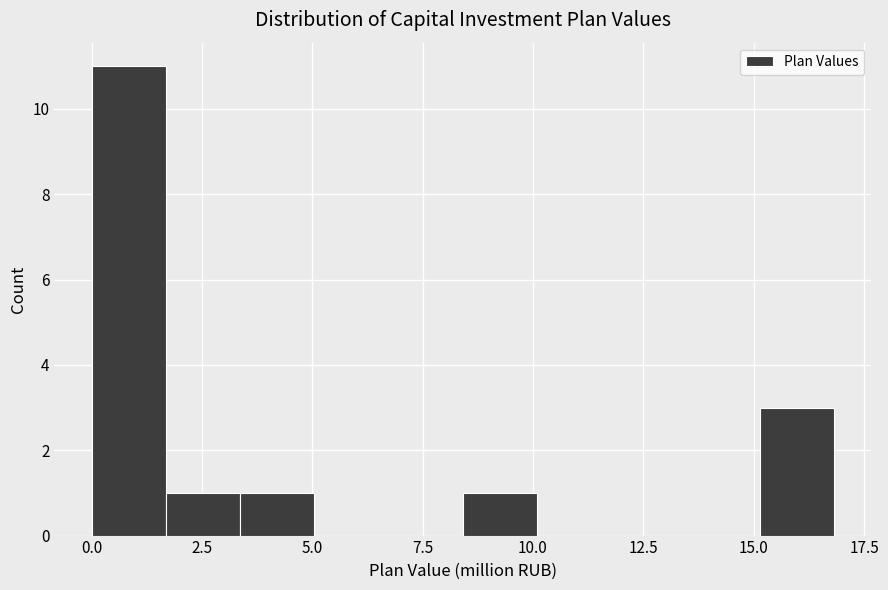

Around what value on the x-axis is the tallest bar? Give the approximate position of its centre, as read against the axis.

1.0